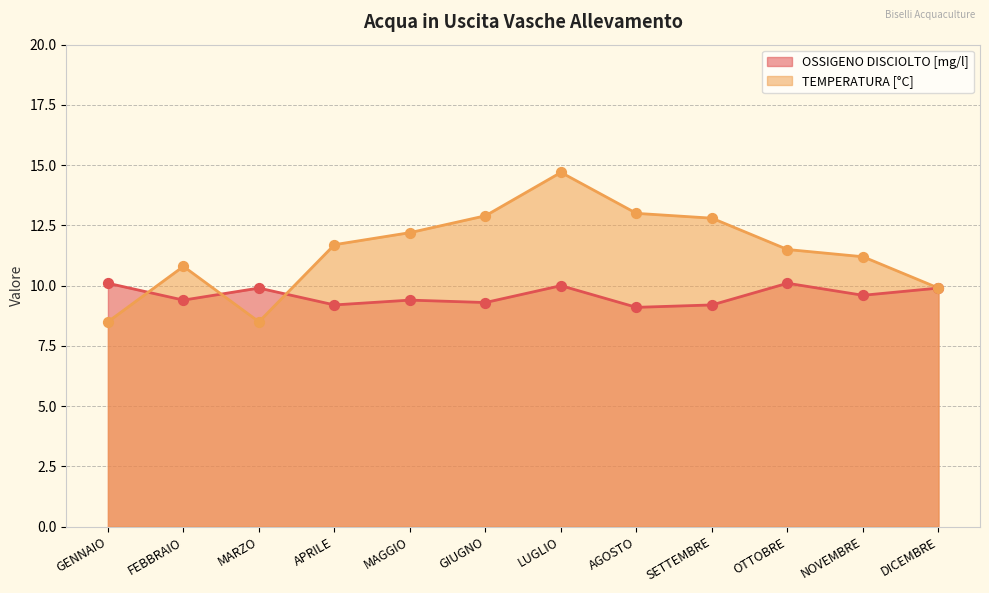

What are all the series names shown in the legend?

OSSIGENO DISCIOLTO [mg/l], TEMPERATURA [°C]